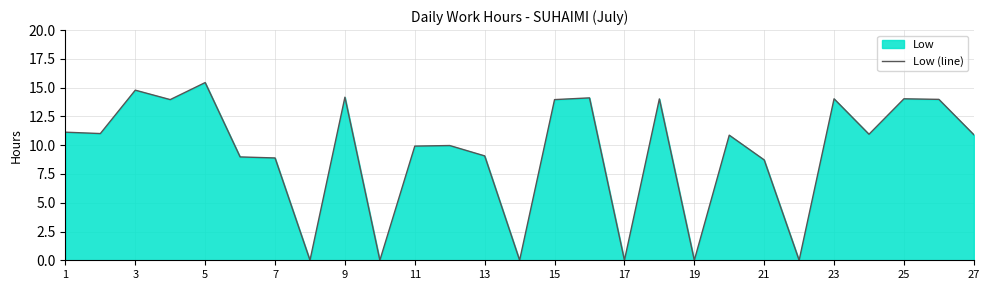

Where is the data nearest to the value 7?

21